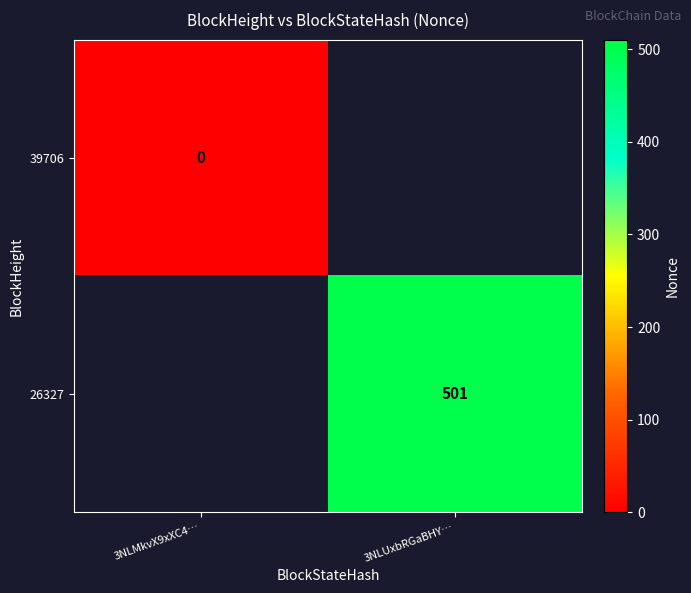

The value of 26327 at 3NLUxbRGaBHY… is 501. True or false?

True